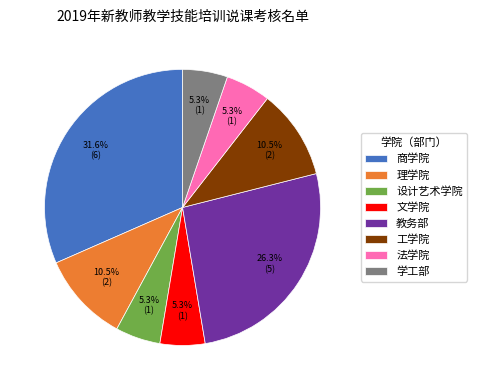

To the nearest percent, what is the difference between the largest and smallest slice percentages?

26%